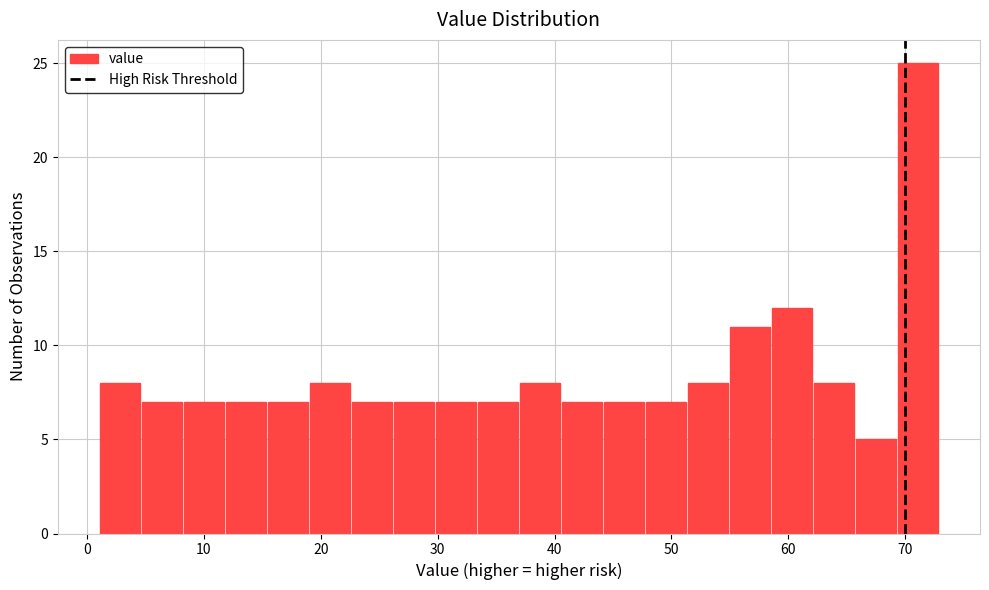

Around what value on the x-axis is the tallest bar? Give the approximate position of its centre, as read against the axis.

71